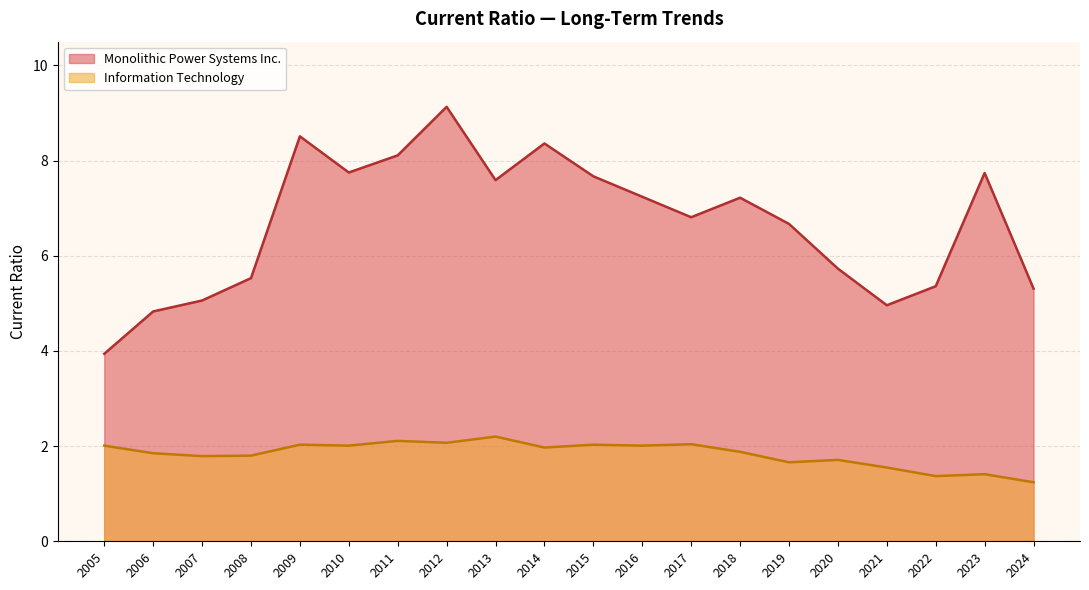

Rank the series by their maximum value, from lowest to highest.

Information Technology, Monolithic Power Systems Inc.